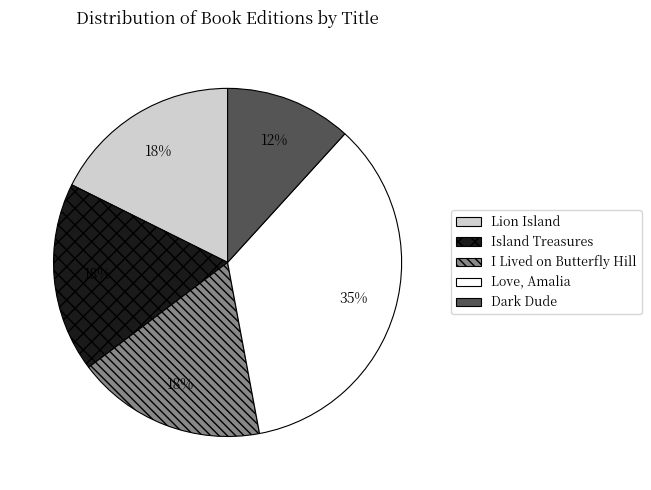

How many segments does this pie chart have?

5